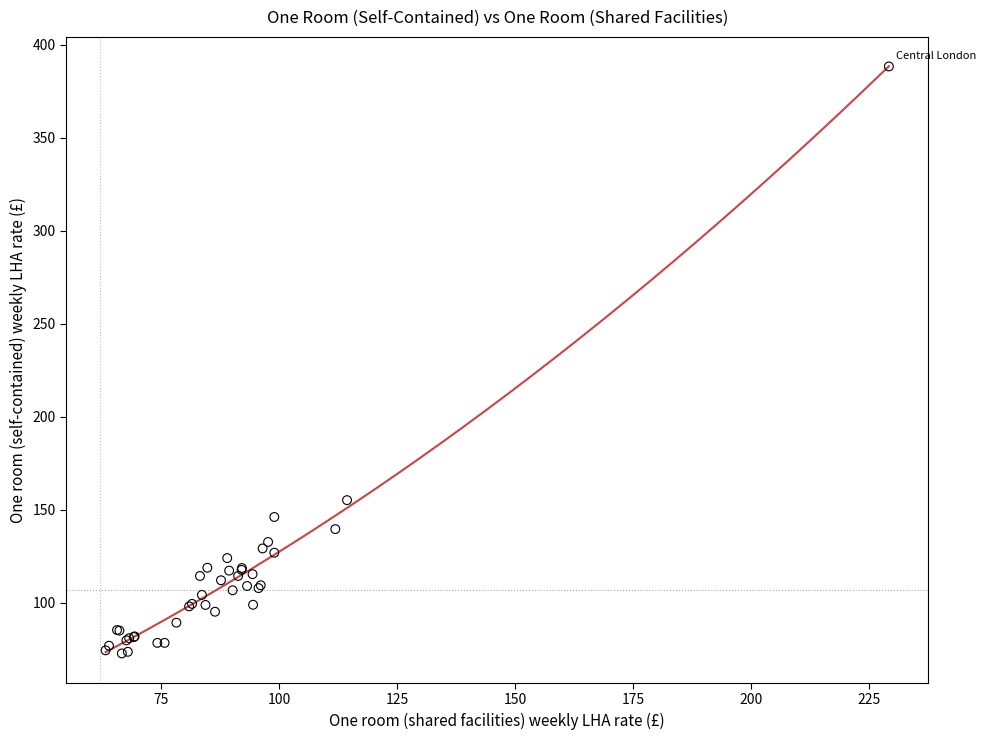

What Y value in the scatter plot is closest to 230?

155.2